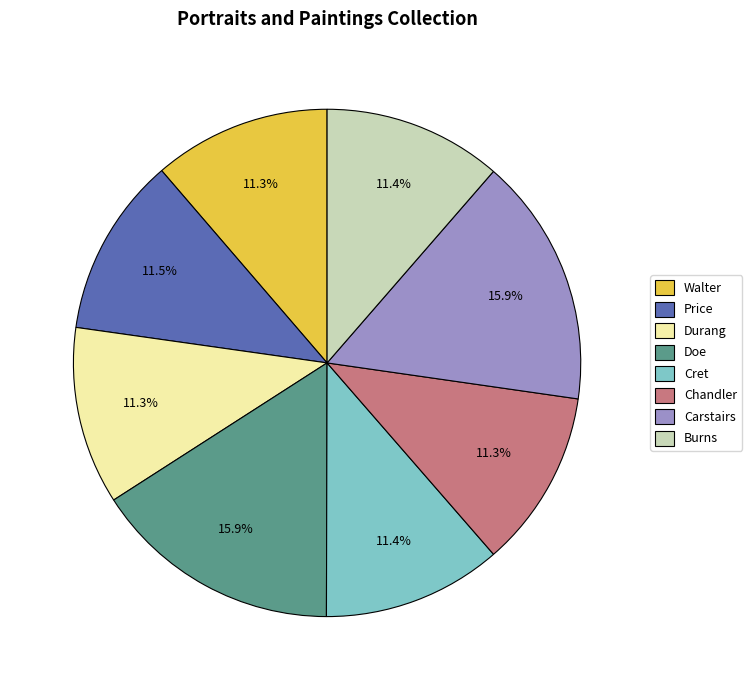

How many slices are in this pie chart?

8